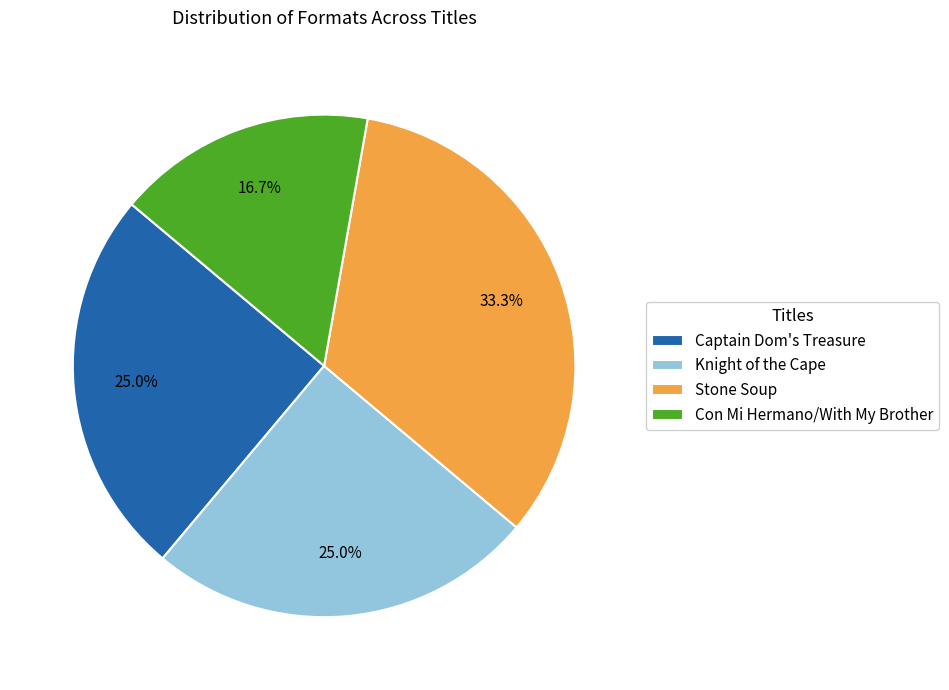

Which has a higher value, Captain Dom's Treasure or Con Mi Hermano/With My Brother?

Captain Dom's Treasure